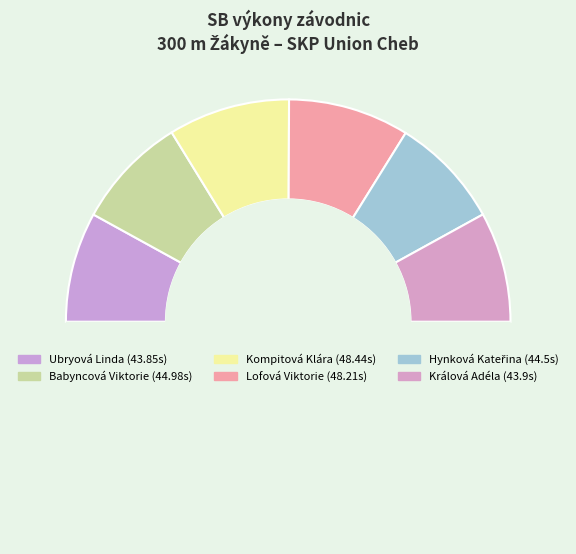

How many segments does this pie chart have?

7